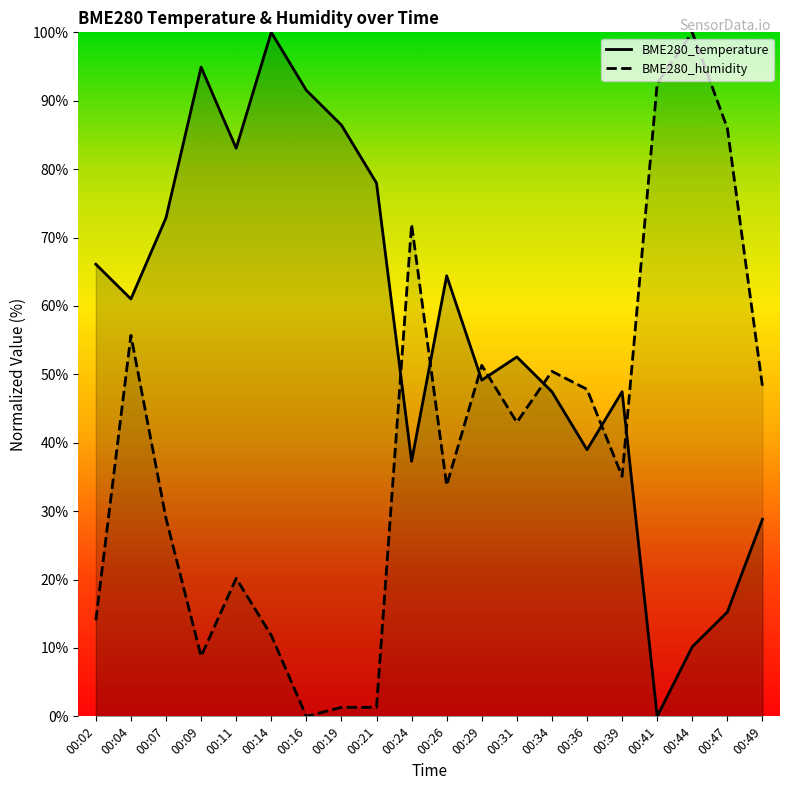

Is it true that BME280_temperature equals 83.1 at 00:11?

True